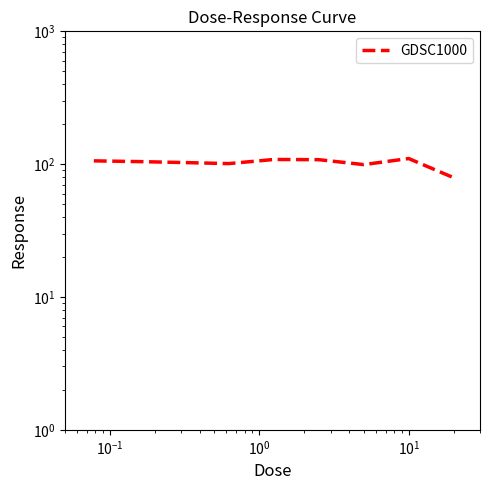

Is this an area chart (filled region under the line)?

No